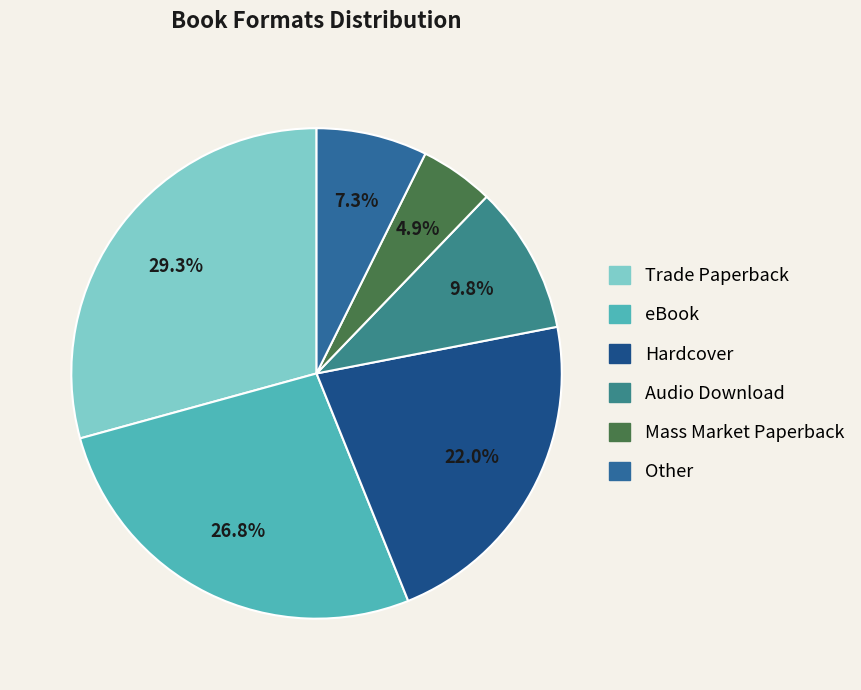

How many slices are in this pie chart?

6